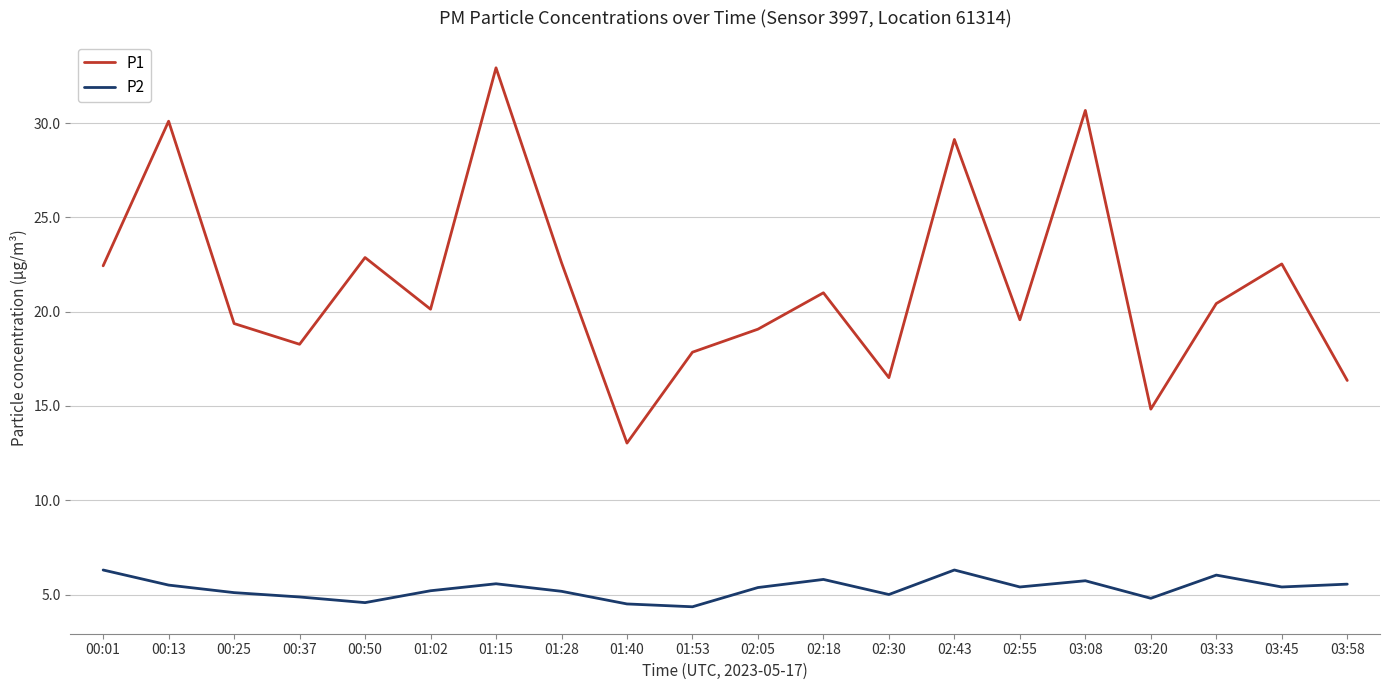

What is the spread (max minus min) of values at 02:55?

14.2